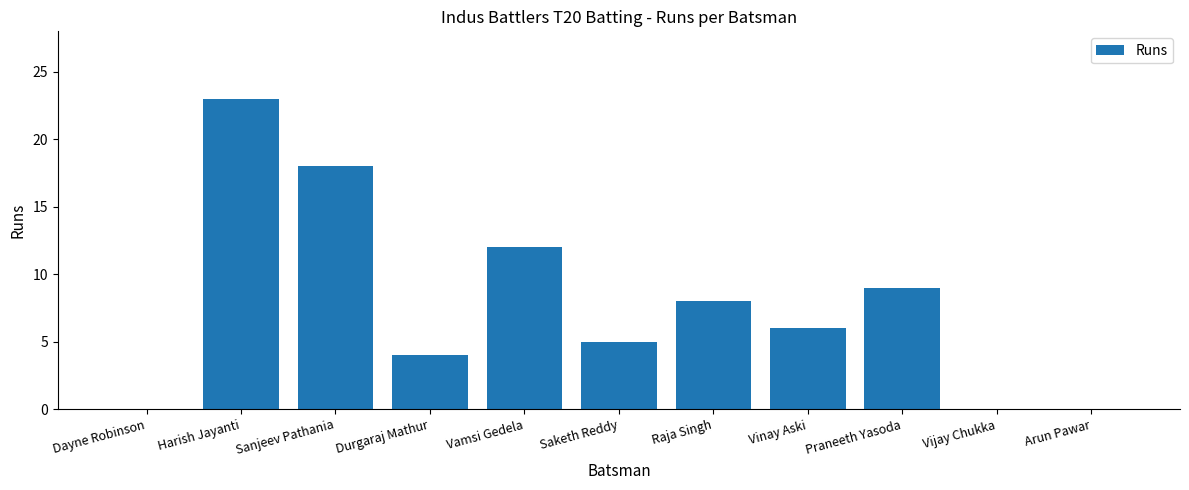

What is the sum of the values at Sanjeev Pathania and Saketh Reddy?

23